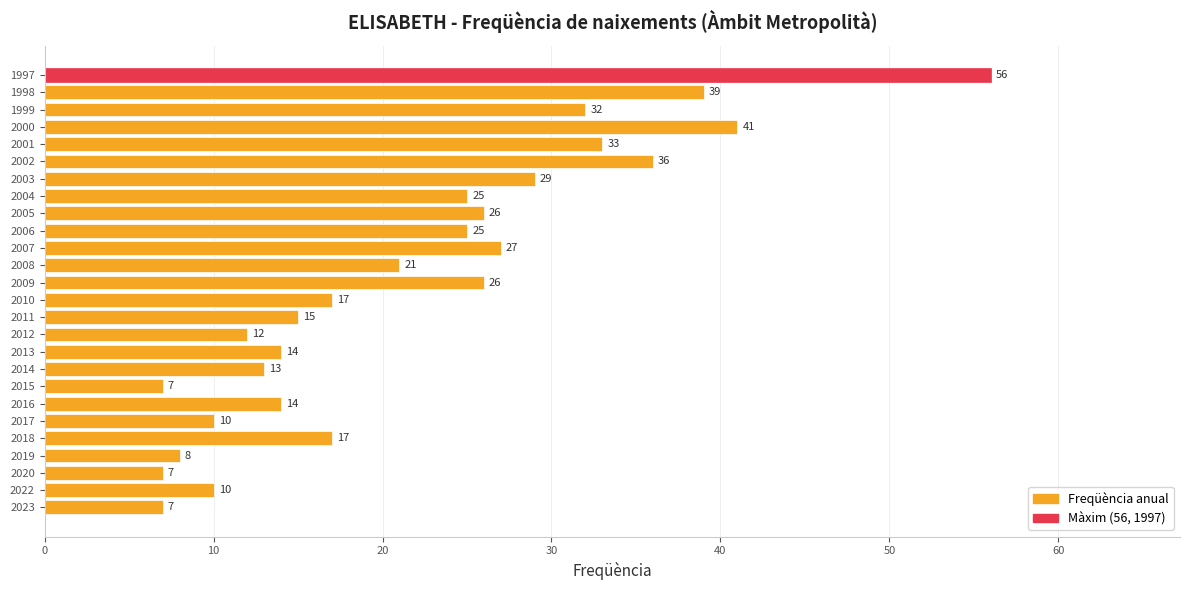

At which label is the value closest to 31?

1999